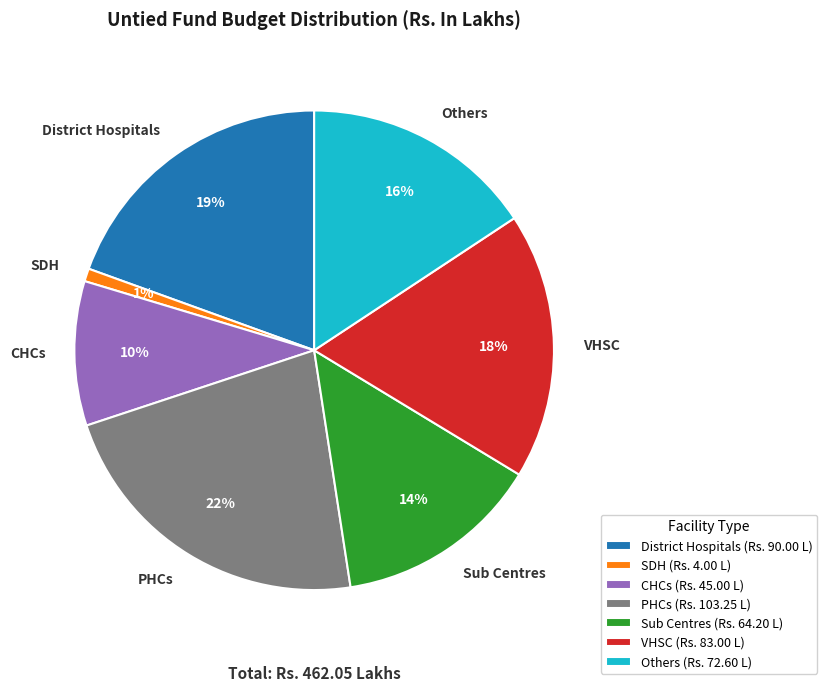

What percentage is the SDH slice, to the nearest percent?

1%